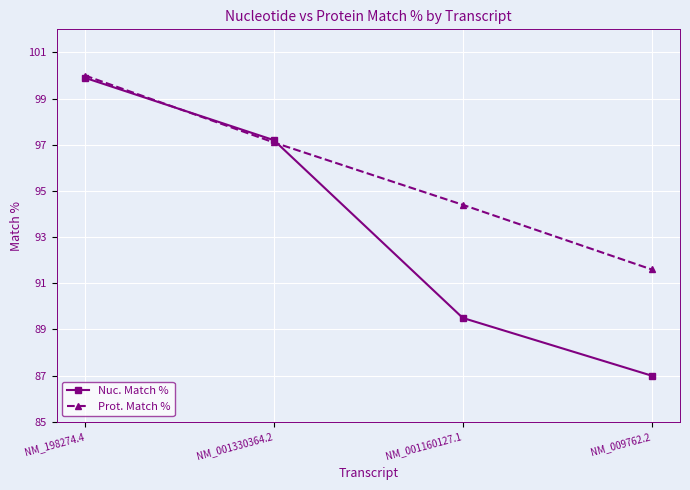

Rank the categories by Prot. Match % value from lowest to highest.

NM_009762.2, NM_001160127.1, NM_001330364.2, NM_198274.4